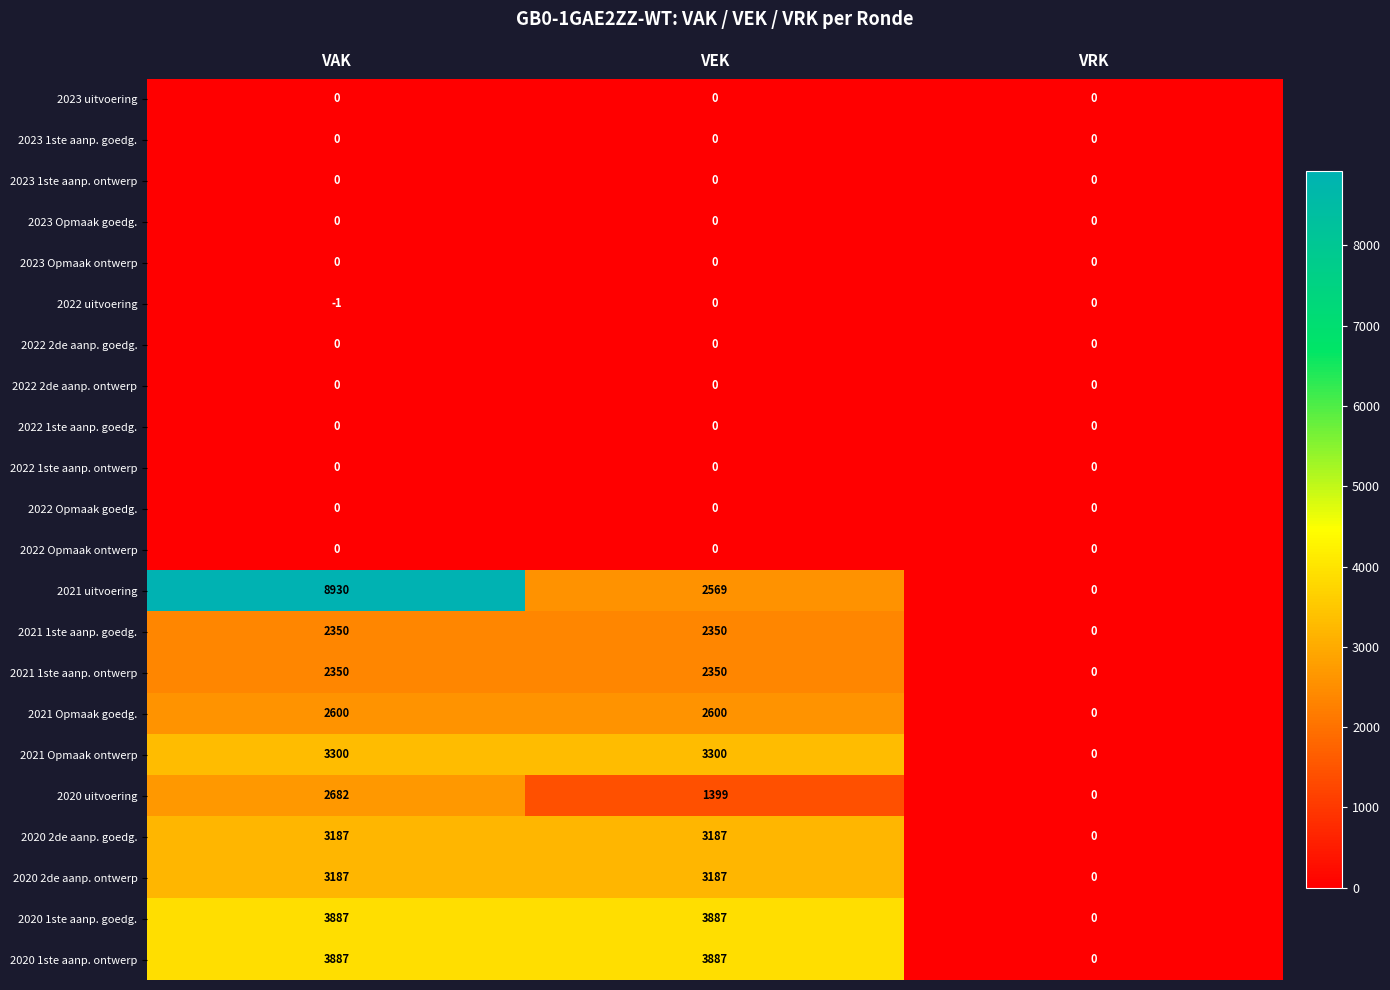

Which label corresponds to the smallest value in the chart?

VAK